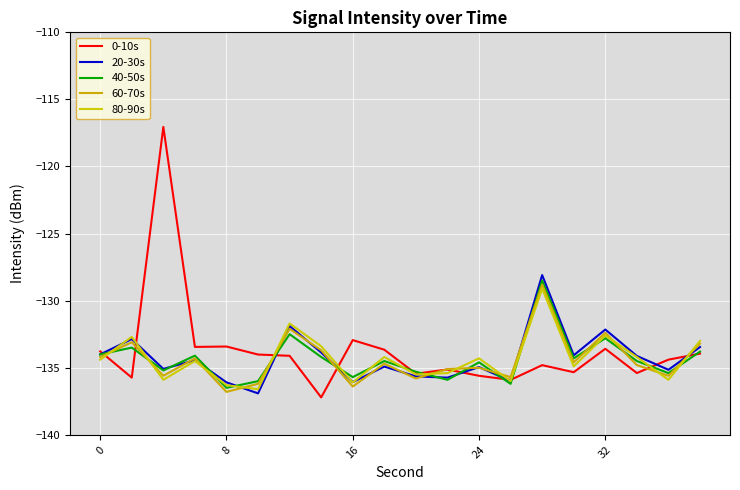

True or false: 20-30s and 40-50s intersect in this chart.

True